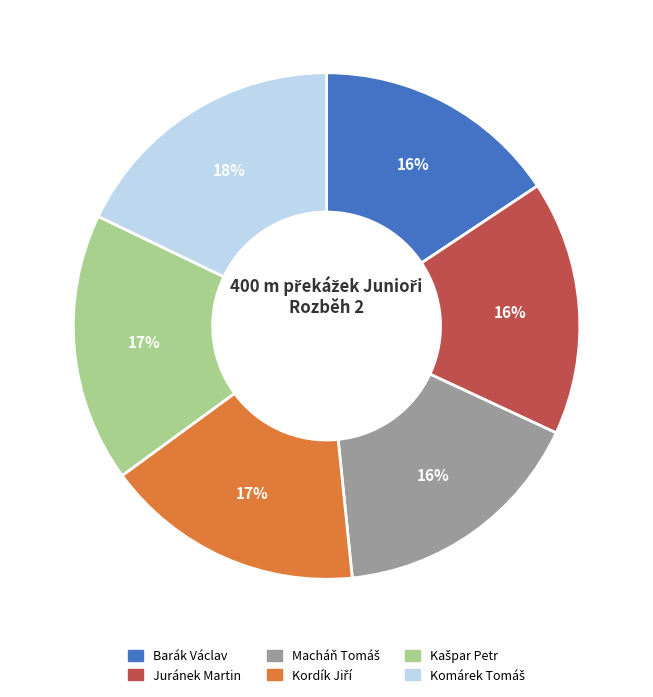

Does any single category account for the majority?

No